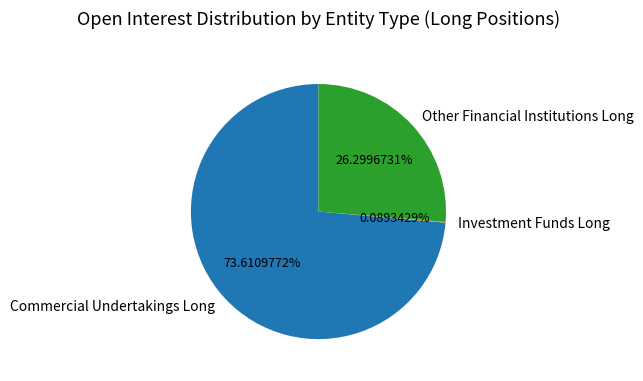

Which slice is the largest?

Commercial Undertakings Long